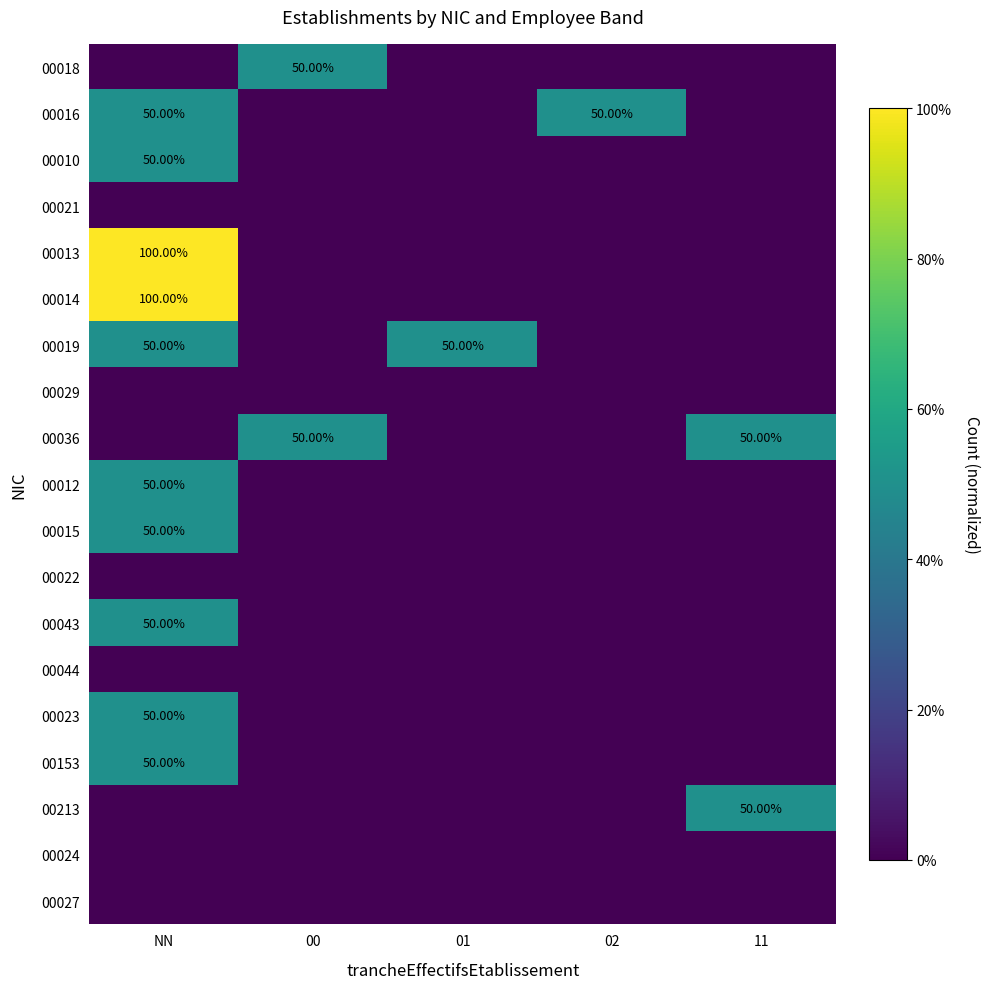

At 11, list the series in order from smallest to largest.

00018, 00016, 00010, 00021, 00013, 00014, 00019, 00029, 00012, 00015, 00022, 00043, 00044, 00023, 00153, 00024, 00027, 00036, 00213